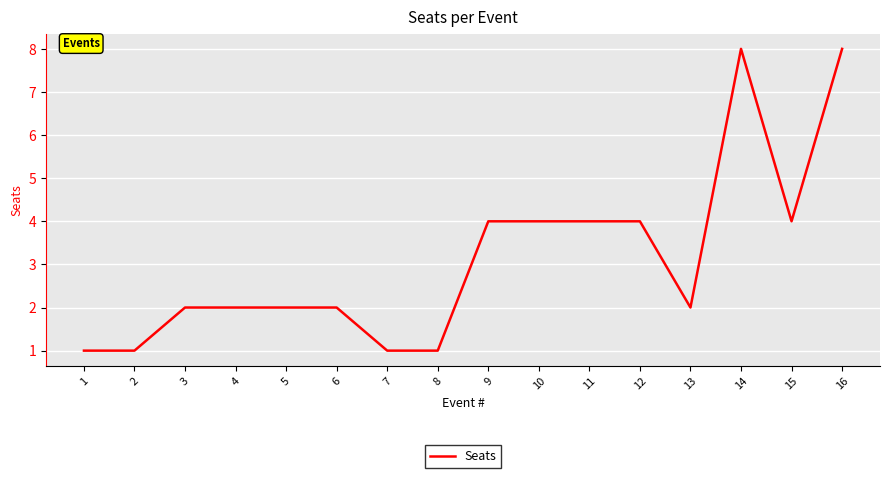

What is the sum of all values?

50